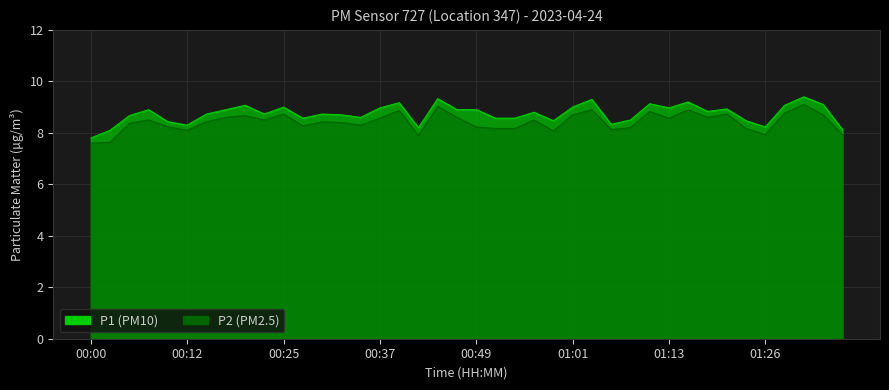

True or false: P2_line and P1_line cross at least once.

False